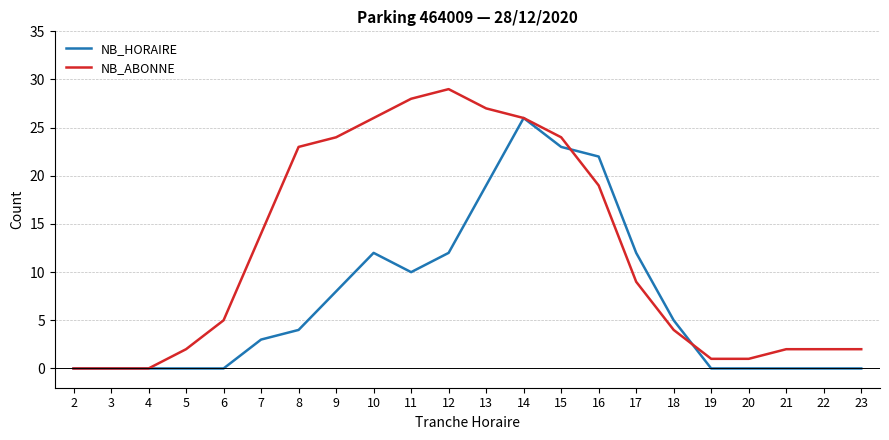

Which series changed the most between 5 and 11?

NB_ABONNE